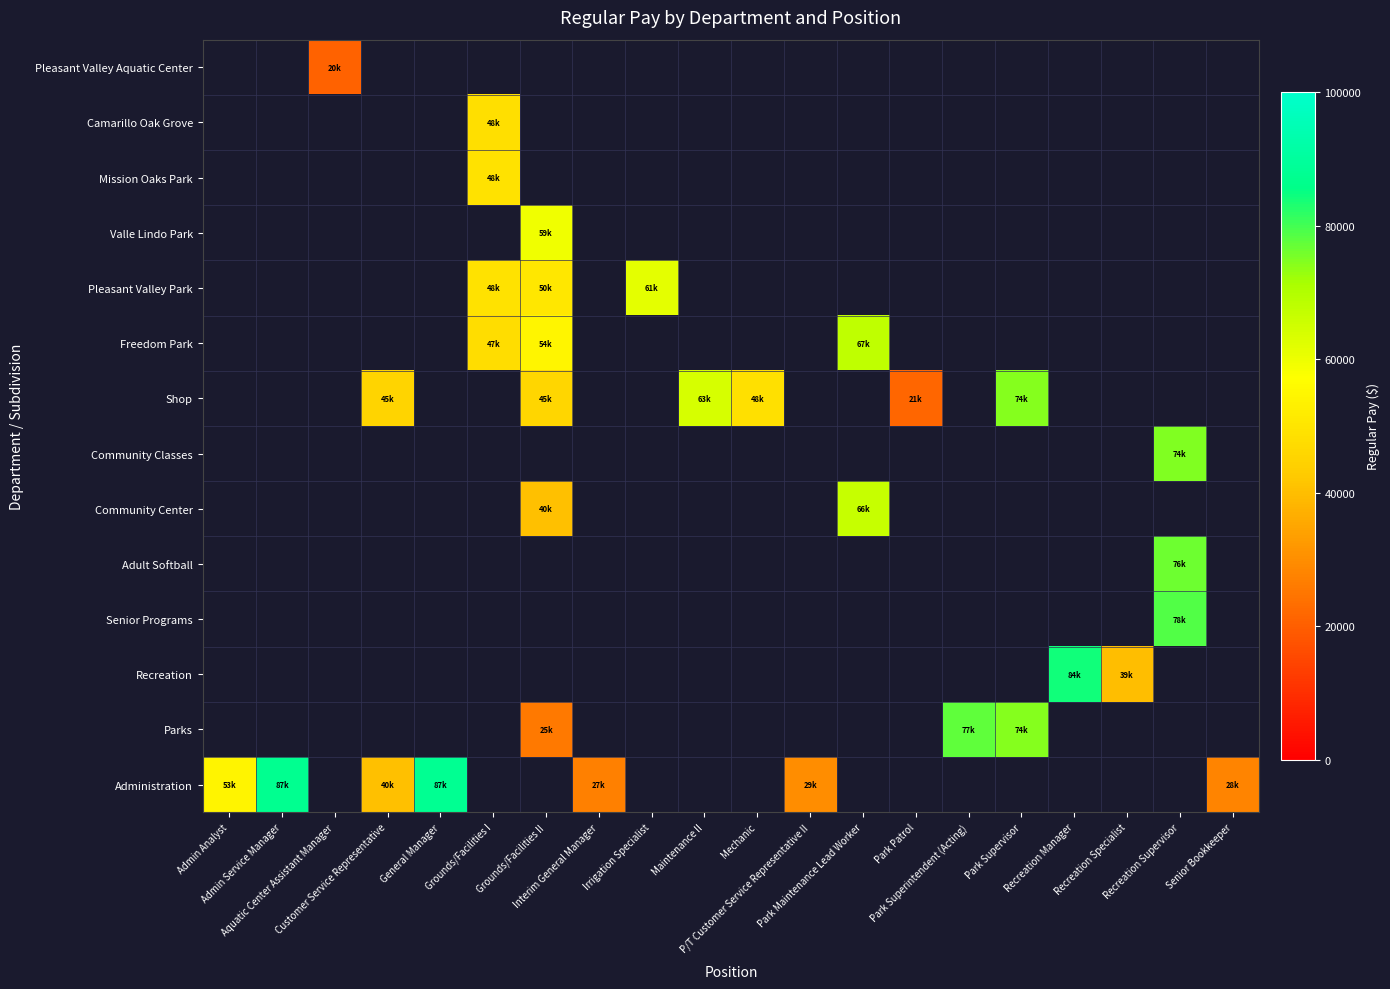

At how many categories does at least one series exceed 47501?

13